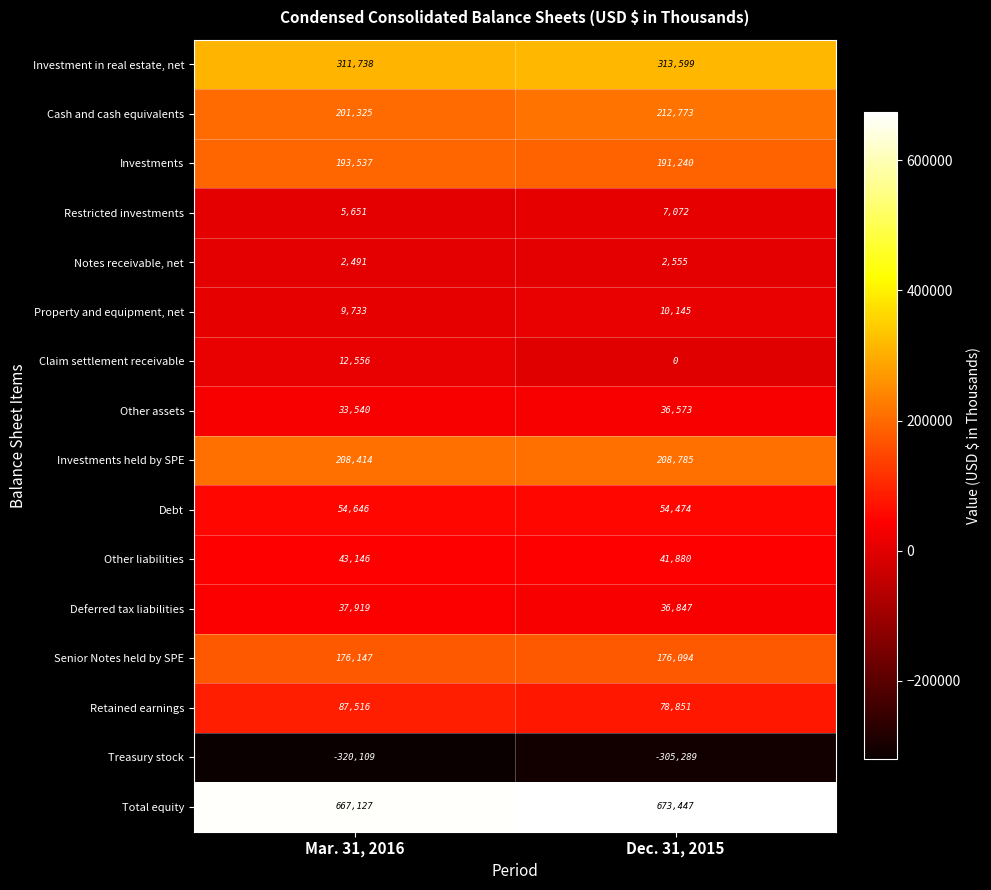

What is the average value of the Claim settlement receivable series?

6278